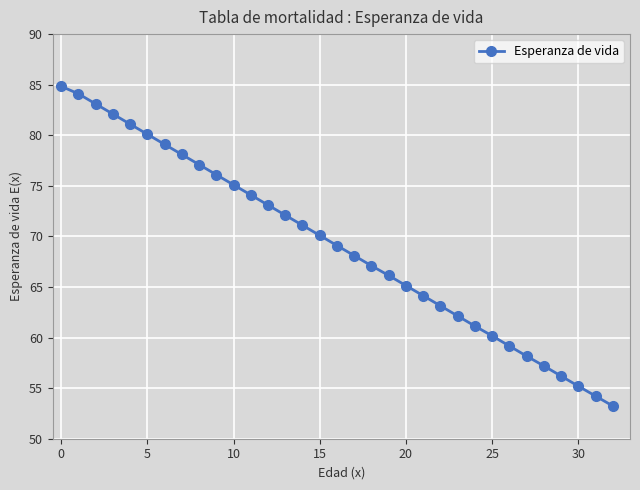

What is the difference between the second highest and second lowest values?

29.9